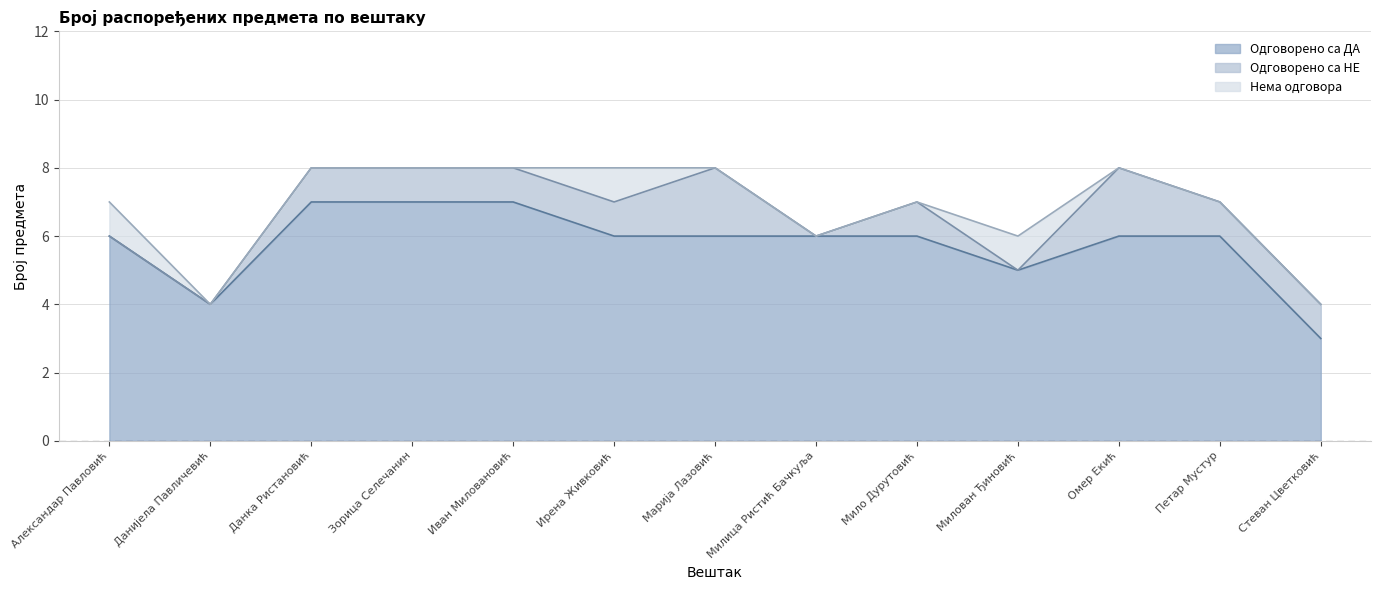

What is the spread (max minus min) of values at Милован Ђиновић?

5